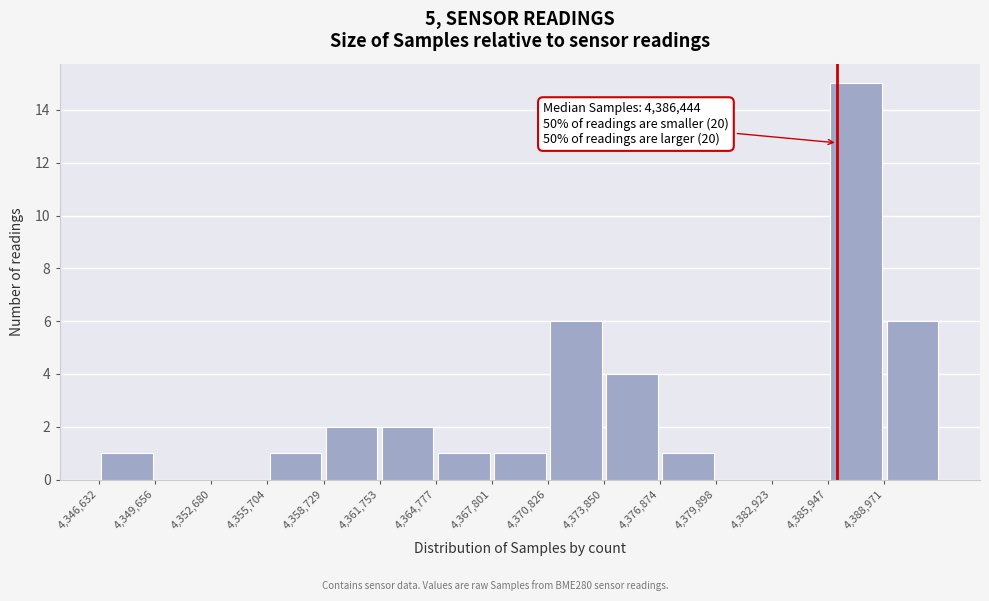

Which range on the x-axis has the tallest bar?

4386000 to 4389000